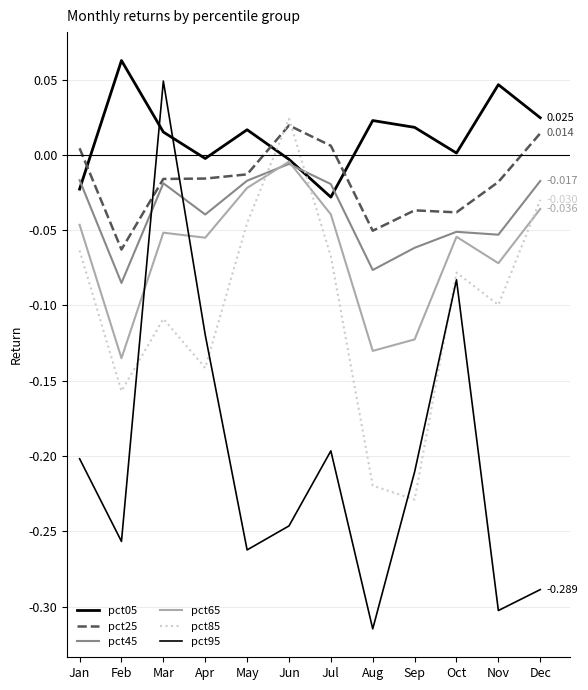

At which category does the chart reach its peak across all series?

Feb